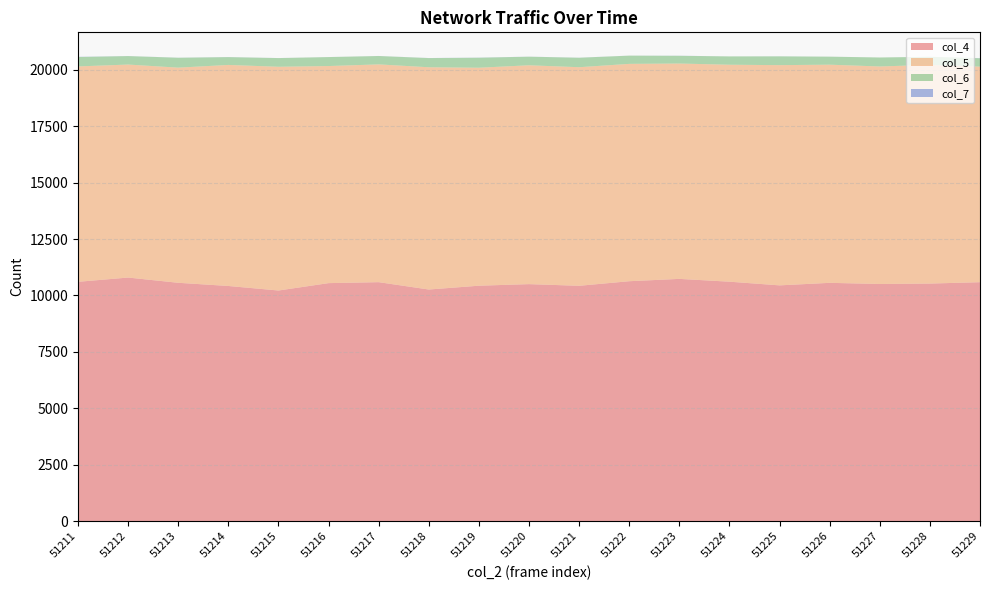

Reading left to right, transcribe all the data shown in this chart.

col_4: 51211=10605	51212=10793	51213=10561	51214=10420	51215=10219	51216=10546	51217=10589	51218=10263	51219=10432	51220=10502	51221=10428	51222=10631	51223=10734	51224=10610	51225=10447	51226=10559	51227=10508	51228=10527	51229=10588
col_5: 51211=9542	51212=9437	51213=9532	51214=9793	51215=9913	51216=9618	51217=9648	51218=9847	51219=9657	51220=9696	51221=9684	51222=9629	51223=9541	51224=9612	51225=9757	51226=9665	51227=9637	51228=9689	51229=9549
col_6: 51211=417	51212=375	51213=438	51214=346	51215=384	51216=397	51217=371	51218=406	51219=443	51220=380	51221=419	51222=365	51223=342	51224=369	51225=389	51226=355	51227=398	51228=357	51229=371
col_7: 51211=7	51212=2	51213=3	51214=3	51215=2	51216=1	51217=2	51218=3	51219=5	51220=2	51221=3	51222=1	51223=4	51224=0	51225=2	51226=1	51227=0	51228=1	51229=6